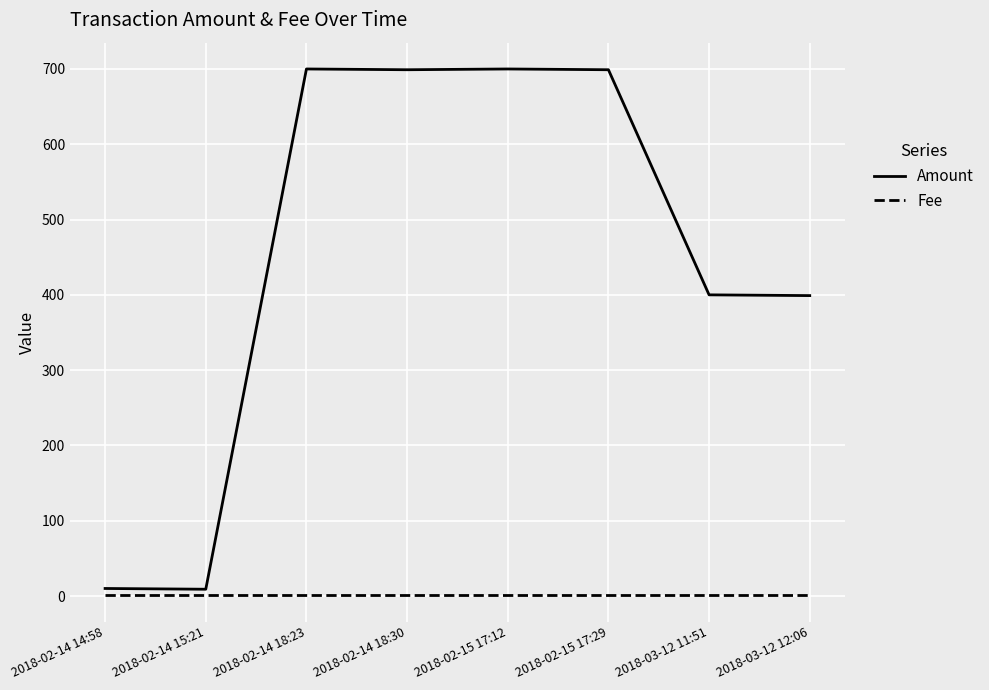

Between 2018-02-14 14:58 and 2018-03-12 11:51, which series saw the biggest shift?

Amount